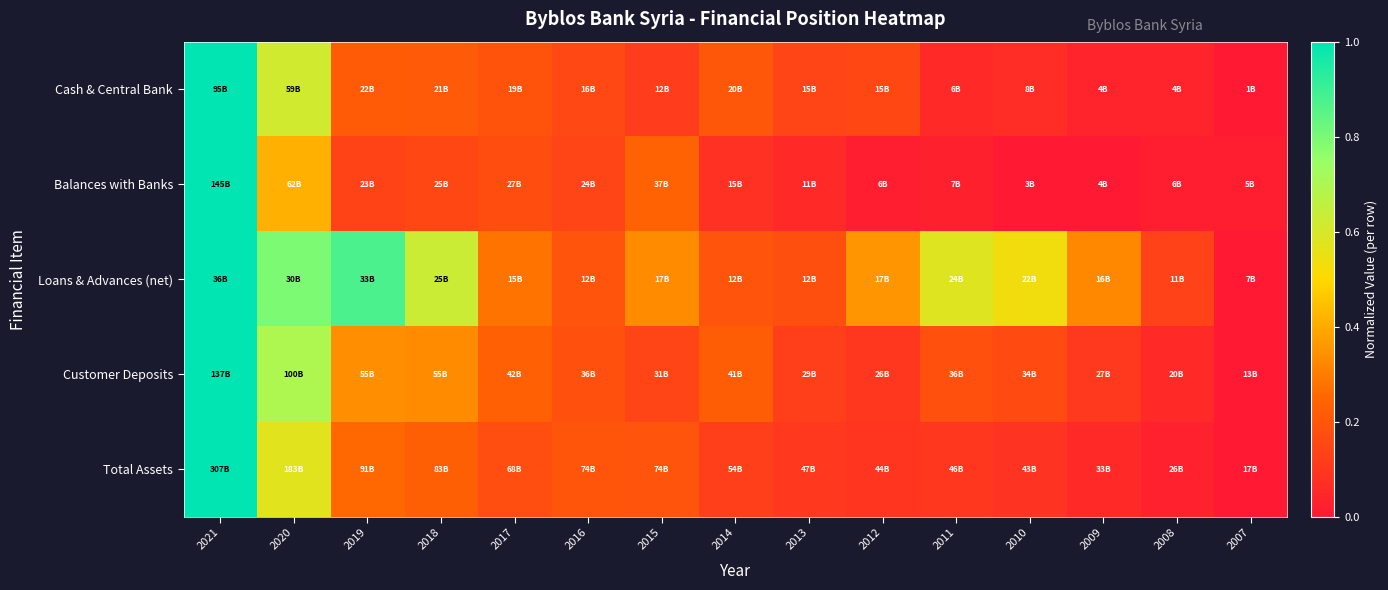

Which category has the highest value across all series?

2021